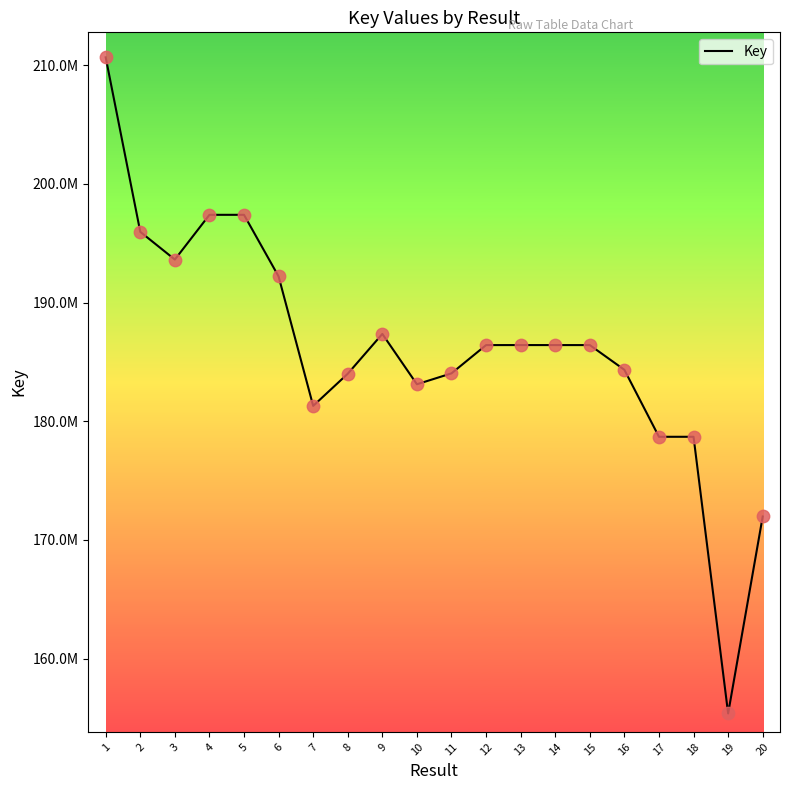

Approximately how many times larger is the value at 15 compared to 9?

1.0